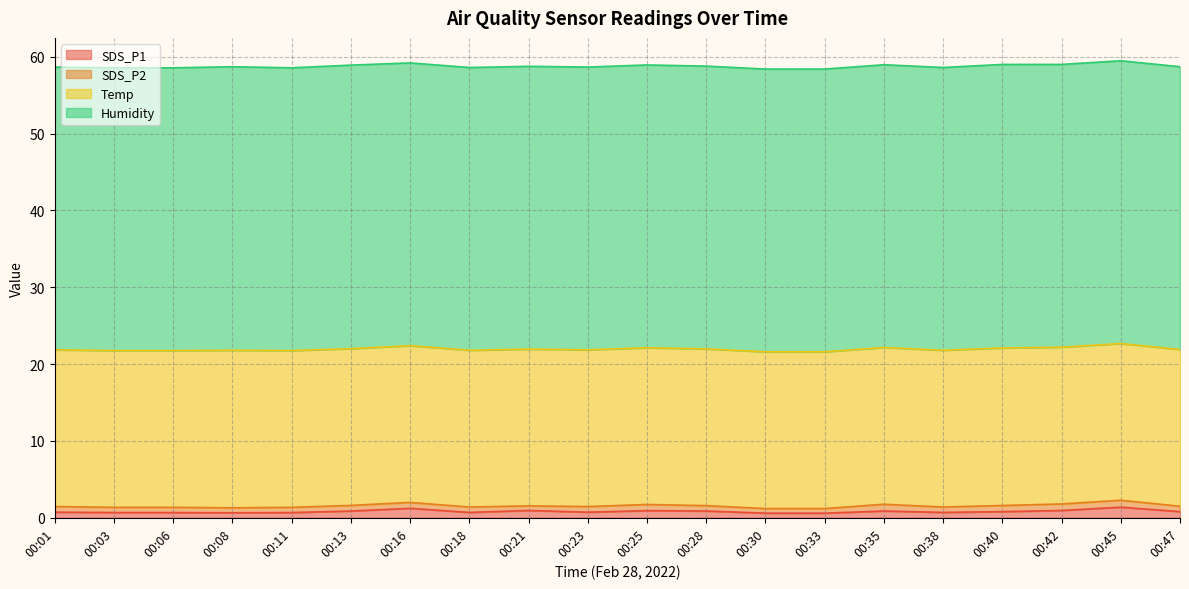

Reading left to right, list all the values displayed in this chart.

SDS_P1: 00:01=0.7	00:03=0.7	00:06=0.7	00:08=0.7	00:11=0.7	00:13=0.9	00:16=1.2	00:18=0.7	00:21=0.9	00:23=0.7	00:25=0.9	00:28=0.9	00:30=0.6	00:33=0.6	00:35=0.9	00:38=0.7	00:40=0.8	00:42=0.9	00:45=1.4	00:47=0.8
SDS_P2: 00:01=0.7	00:03=0.7	00:06=0.7	00:08=0.7	00:11=0.7	00:13=0.7	00:16=0.8	00:18=0.7	00:21=0.6	00:23=0.7	00:25=0.8	00:28=0.7	00:30=0.6	00:33=0.6	00:35=0.9	00:38=0.7	00:40=0.8	00:42=0.8	00:45=0.9	00:47=0.7
Temp: 00:01=20.4	00:03=20.4	00:06=20.4	00:08=20.5	00:11=20.4	00:13=20.4	00:16=20.4	00:18=20.4	00:21=20.4	00:23=20.4	00:25=20.4	00:28=20.4	00:30=20.4	00:33=20.4	00:35=20.4	00:38=20.4	00:40=20.5	00:42=20.4	00:45=20.4	00:47=20.4
Humidity: 00:01=36.8	00:03=36.8	00:06=36.8	00:08=36.9	00:11=36.8	00:13=36.9	00:16=36.8	00:18=36.8	00:21=36.8	00:23=36.8	00:25=36.8	00:28=36.8	00:30=36.8	00:33=36.8	00:35=36.8	00:38=36.8	00:40=36.9	00:42=36.8	00:45=36.8	00:47=36.8